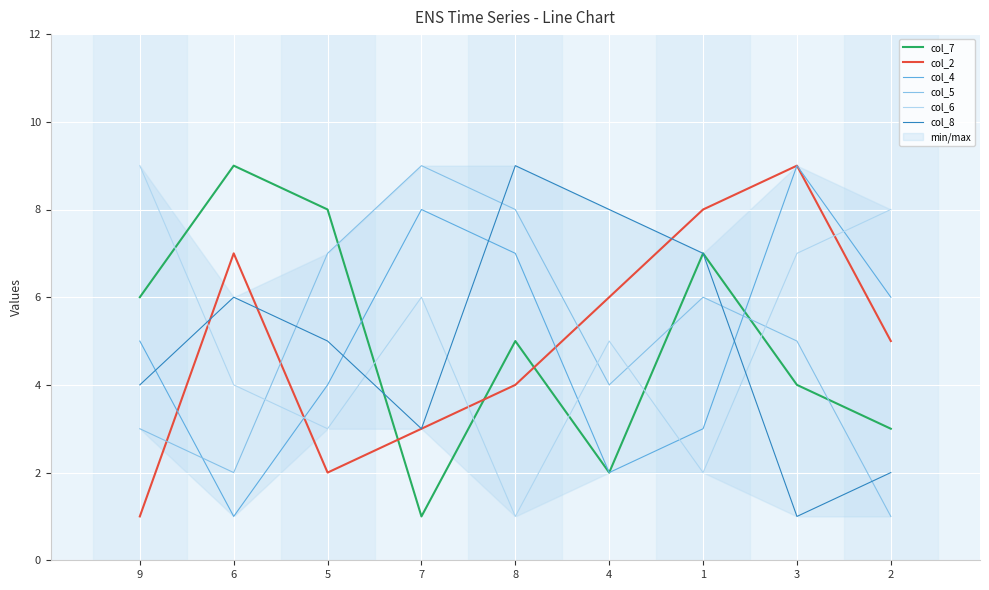

Which has a higher value, 6 or 8?

6